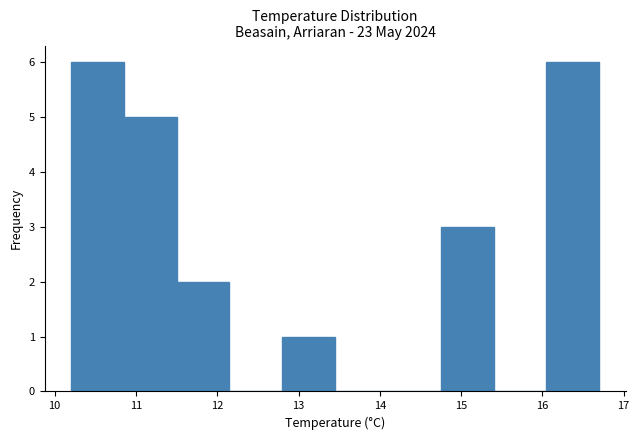

Reading left to right, transcribe this chart: for each bar, give the range it covers on the x-axis and its height. Neither the bar edges nor the heights are printed on the chart, so give them approximately, as read against the axes.

10.20 to 10.85: 6
10.85 to 11.50: 5
11.50 to 12.15: 2
12.15 to 12.80: 0
12.80 to 13.45: 1
13.45 to 14.10: 0
14.10 to 14.75: 0
14.75 to 15.40: 3
15.40 to 16.05: 0
16.05 to 16.70: 6